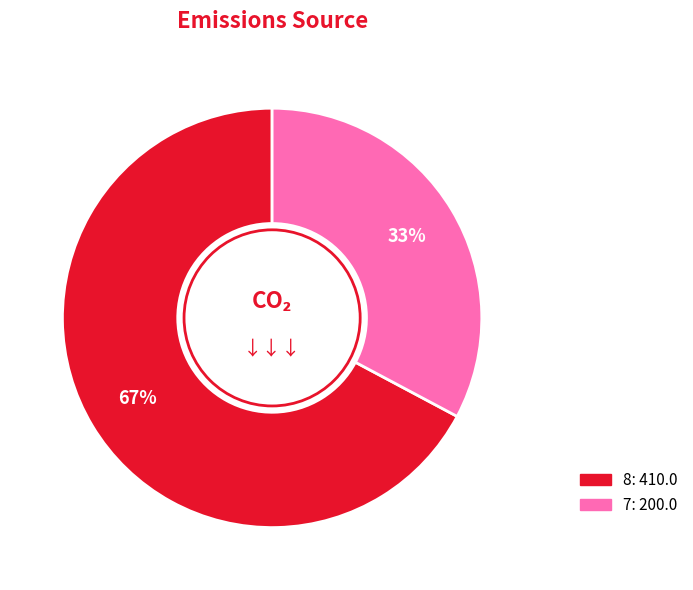

Approximately how many times larger is the value at 8 compared to 7?

2.0